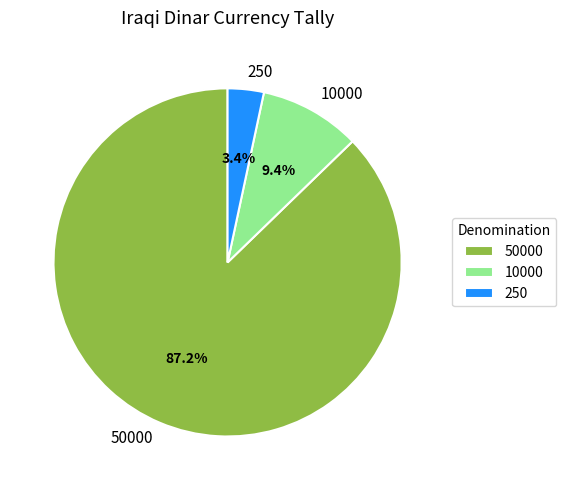

The 50000 slice represents 99% of the pie. True or false?

False